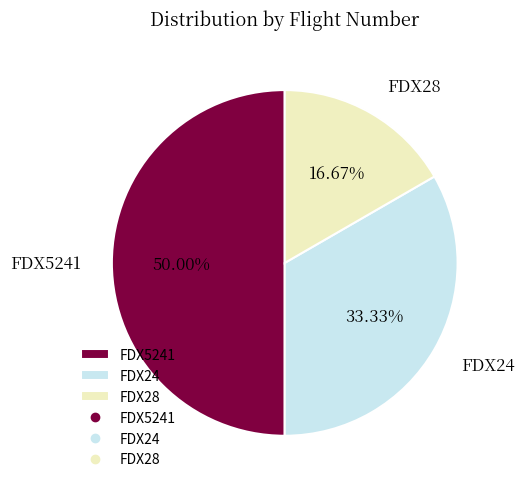

Is FDX28 the majority of the pie?

No